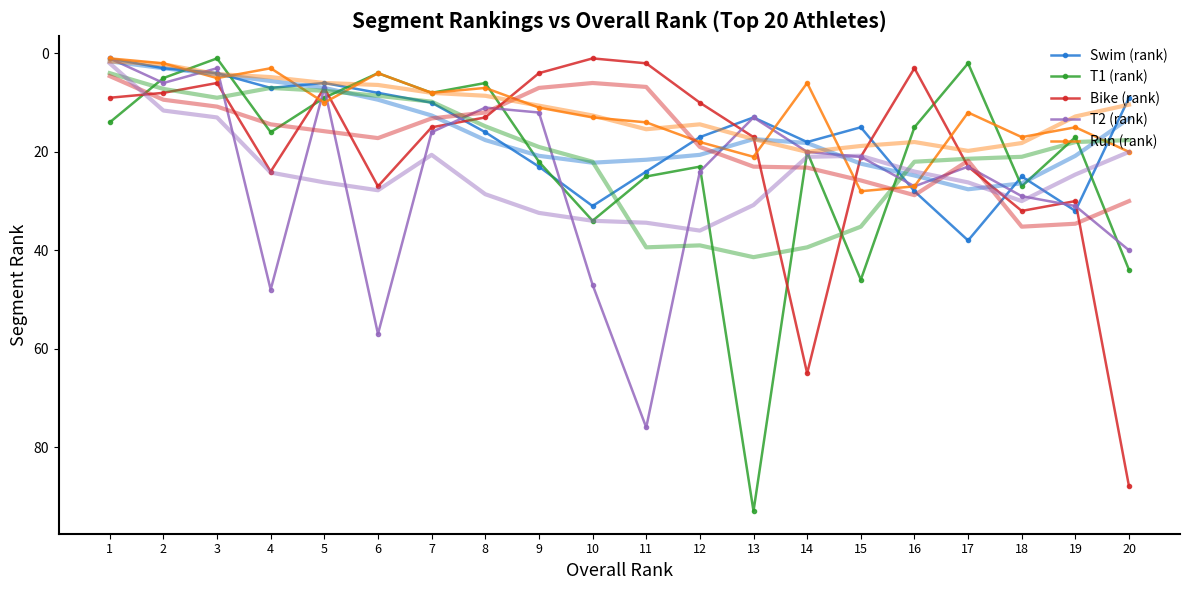

What are all the series names shown in the legend?

Swim (rank), T1 (rank), Bike (rank), T2 (rank), Run (rank)